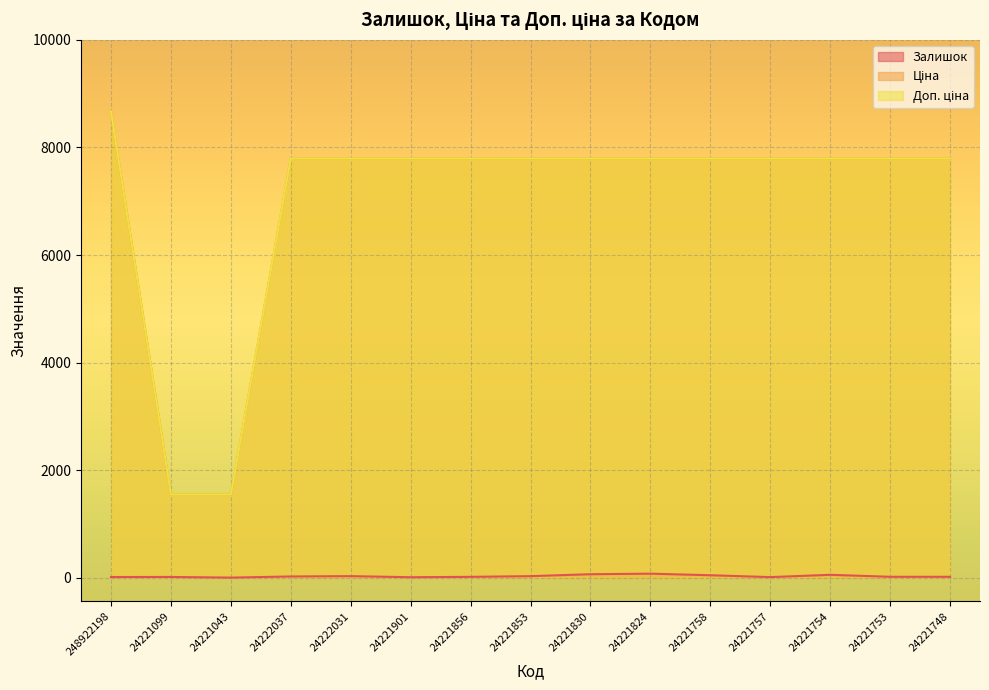

What is the value of the Ціна (line) point at the 5th from the left?

7792.9